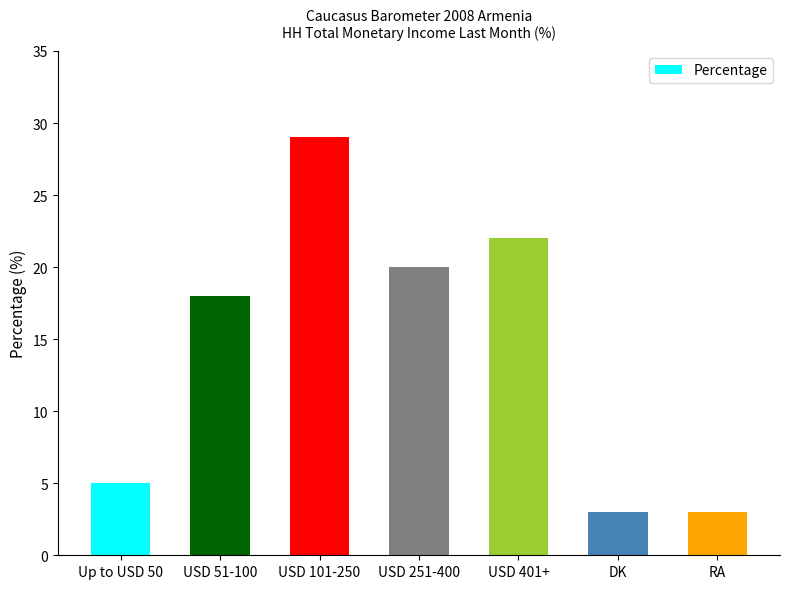

What is the value of the 6th bar from the left?

3